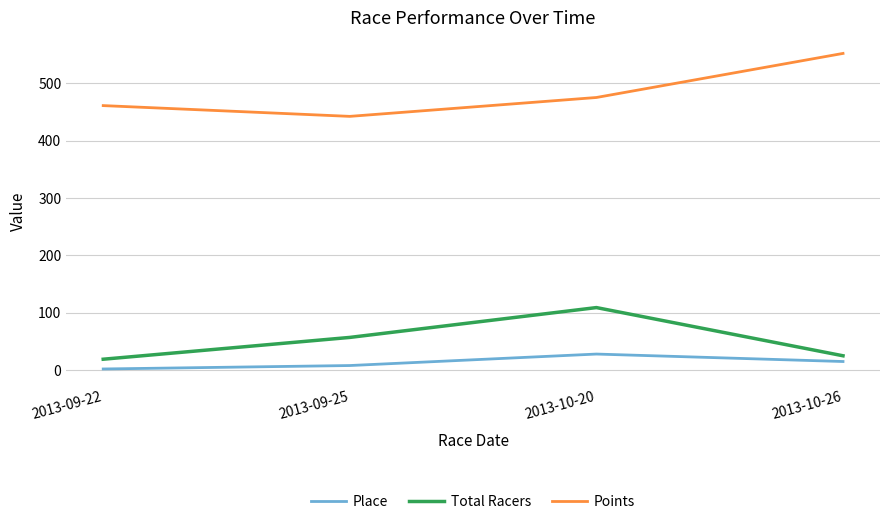

How many values in the Place series are below 15?

2